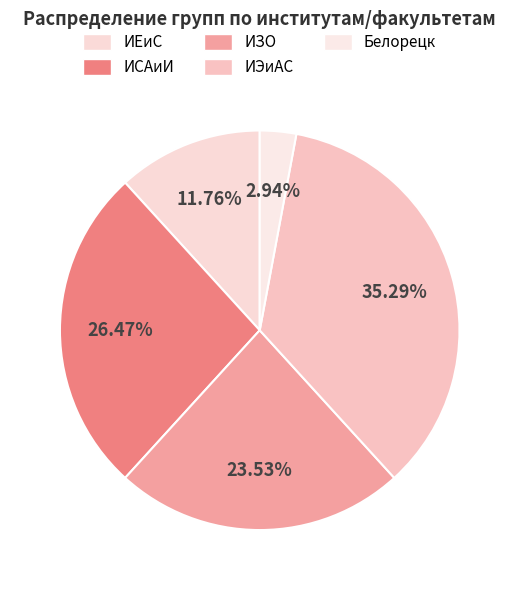

To the nearest percent, what is the average slice percentage?

20%